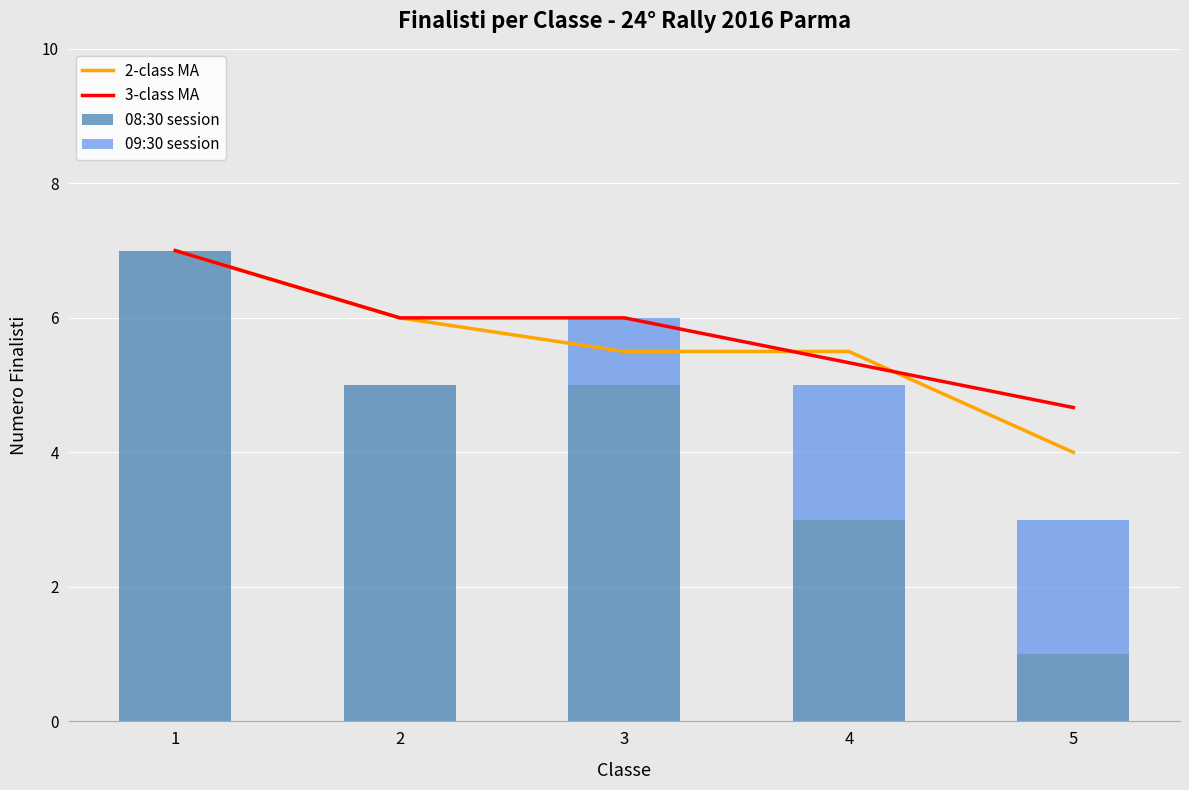

What is the maximum value shown in the chart?

7.0